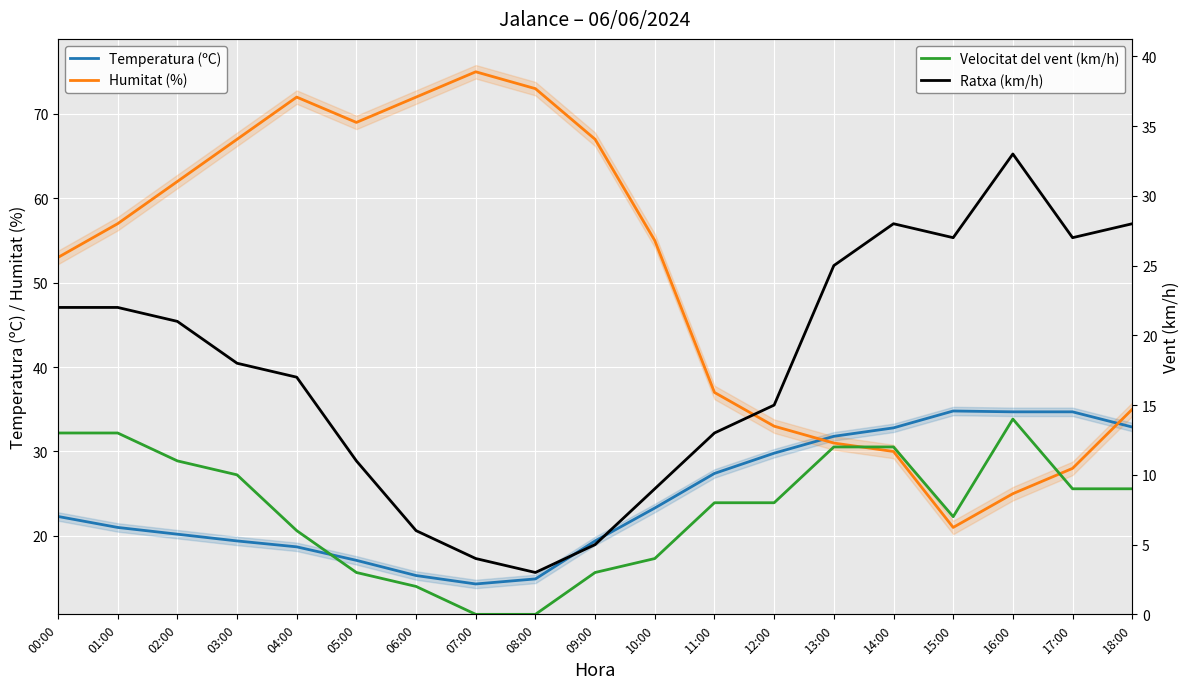

What is the label of the 4th point from the right?

15:00